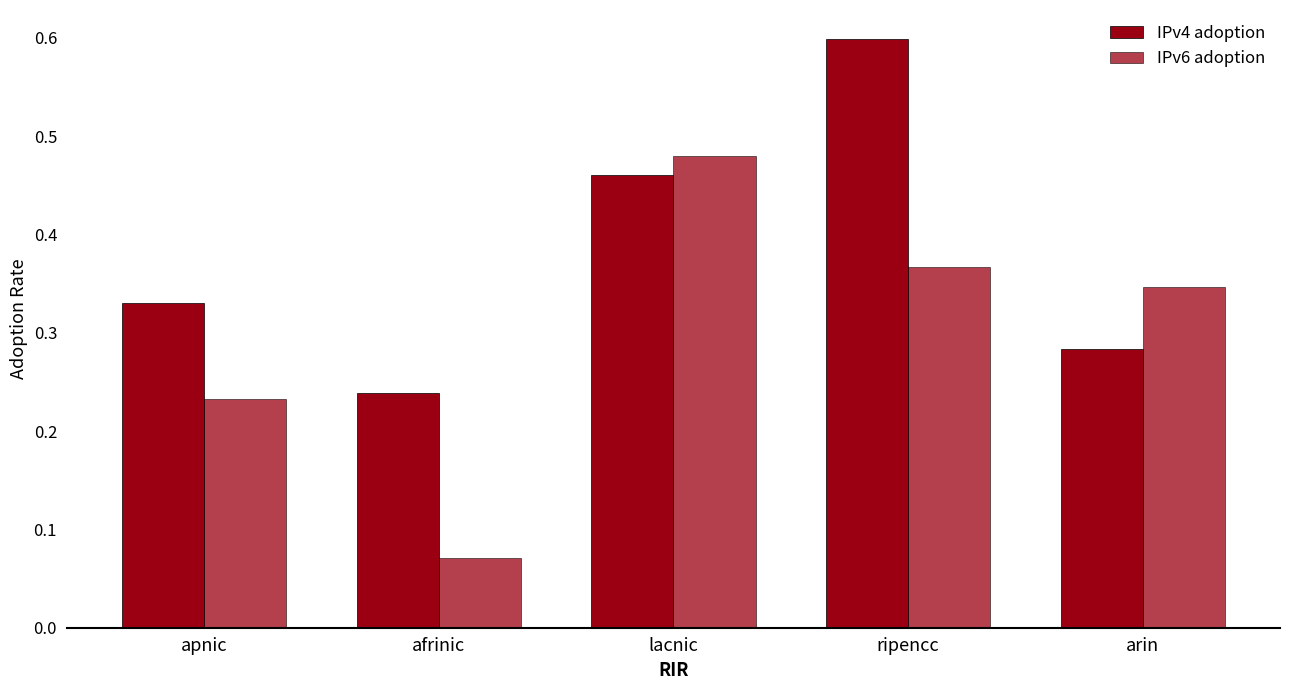

How many distinct data groups are displayed?

2